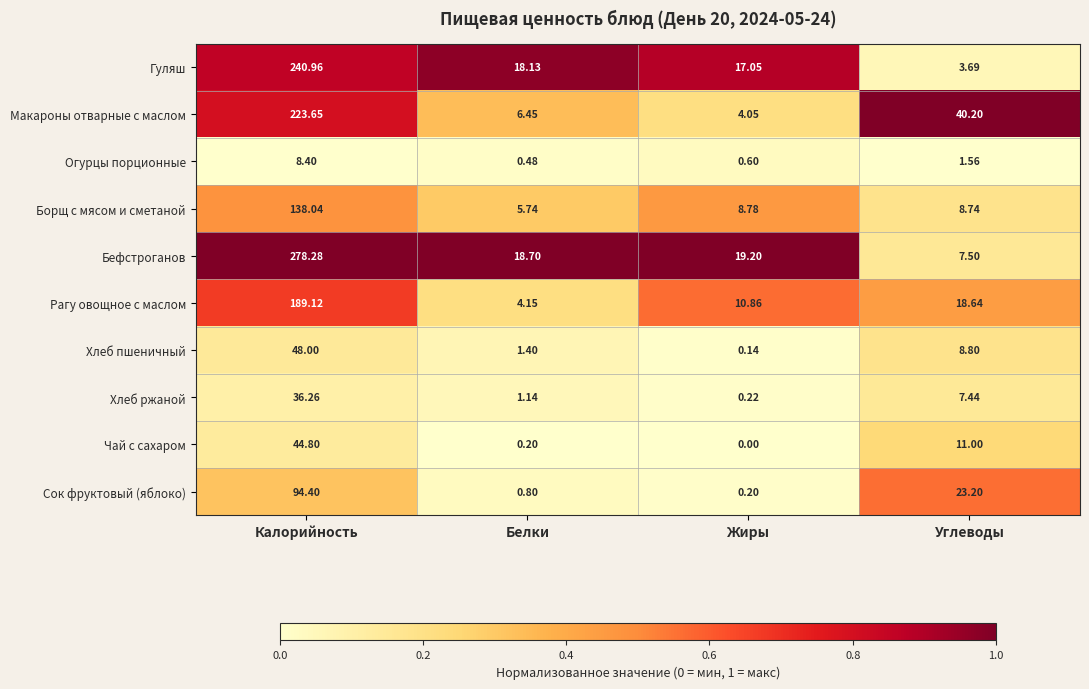

What is the total value across all series at Жиры?

61.1